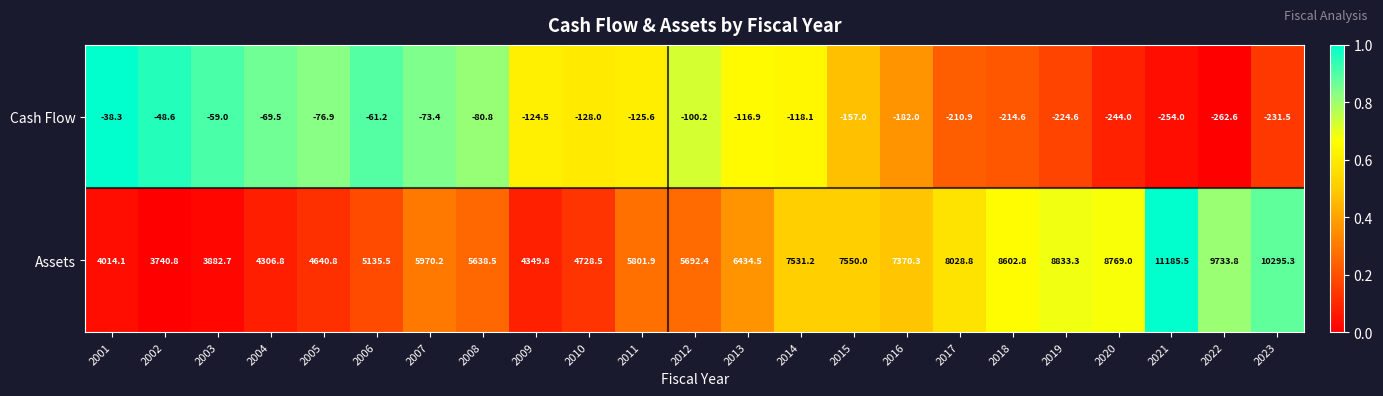

The value of Assets at 2021 is 4558.3. True or false?

False